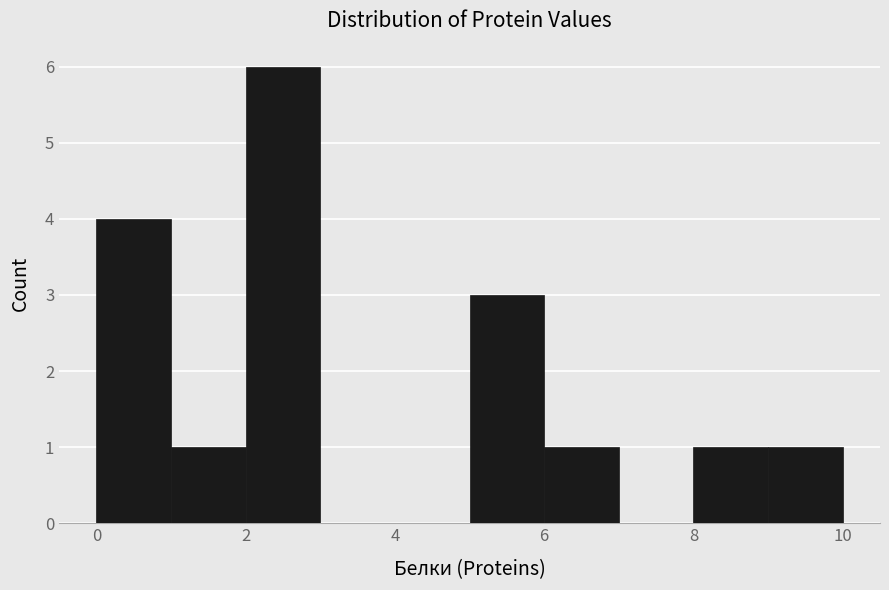

Reading left to right, list every bar in this chart as the range it spans on the x-axis followed by its height. The values are not printed on the chart, so give them approximately, as read against the axis.

0 to 1: 4
1 to 2: 1
2 to 3: 6
3 to 4: 0
4 to 5: 0
5 to 6: 3
6 to 7: 1
7 to 8: 0
8 to 9: 1
9 to 10: 1